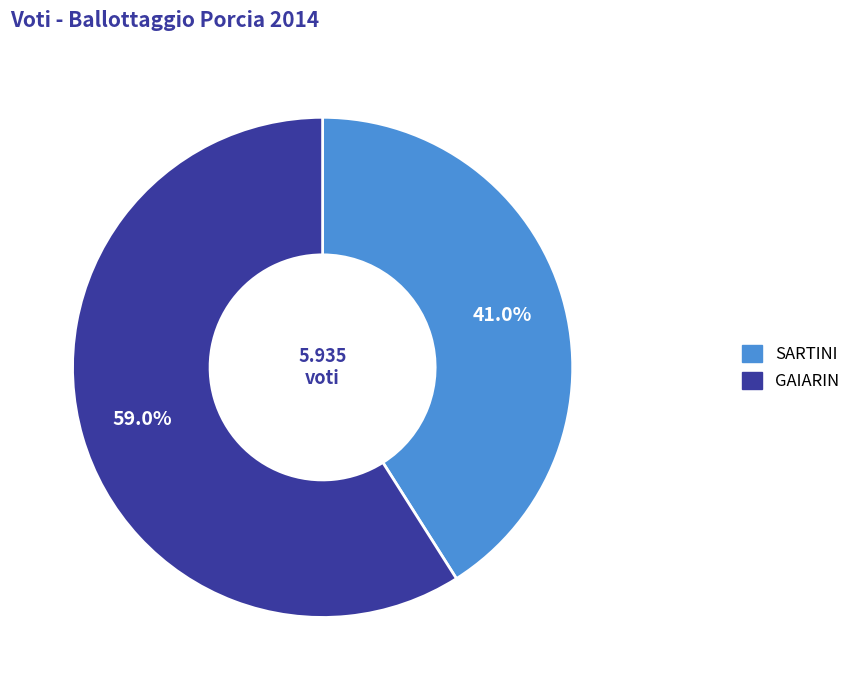

Which category has the smallest portion of the pie?

SARTINI